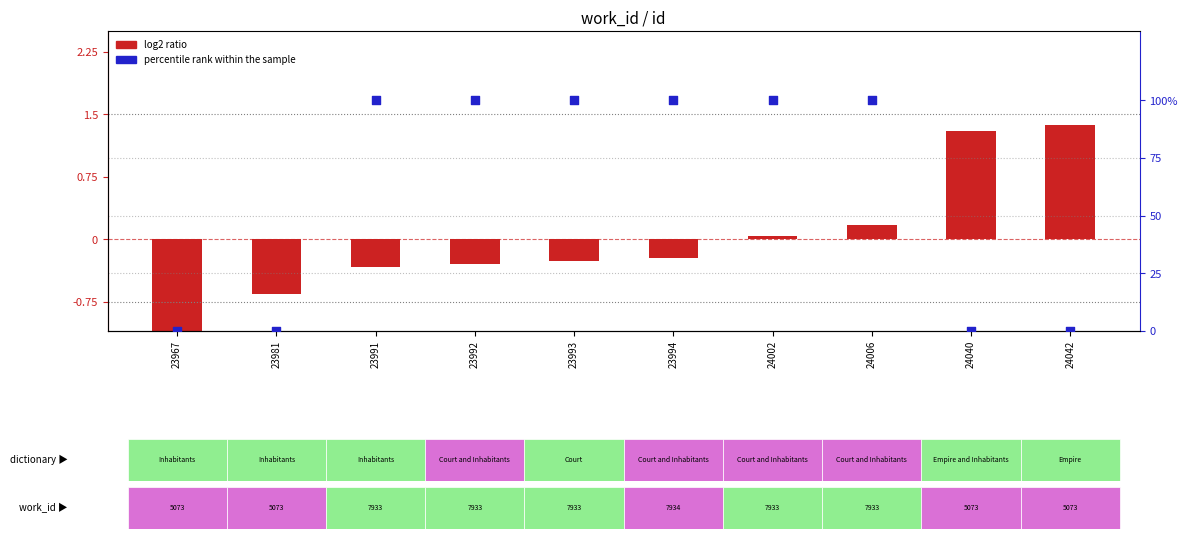

Which series has the largest total across all categories?

percentile rank within the sample